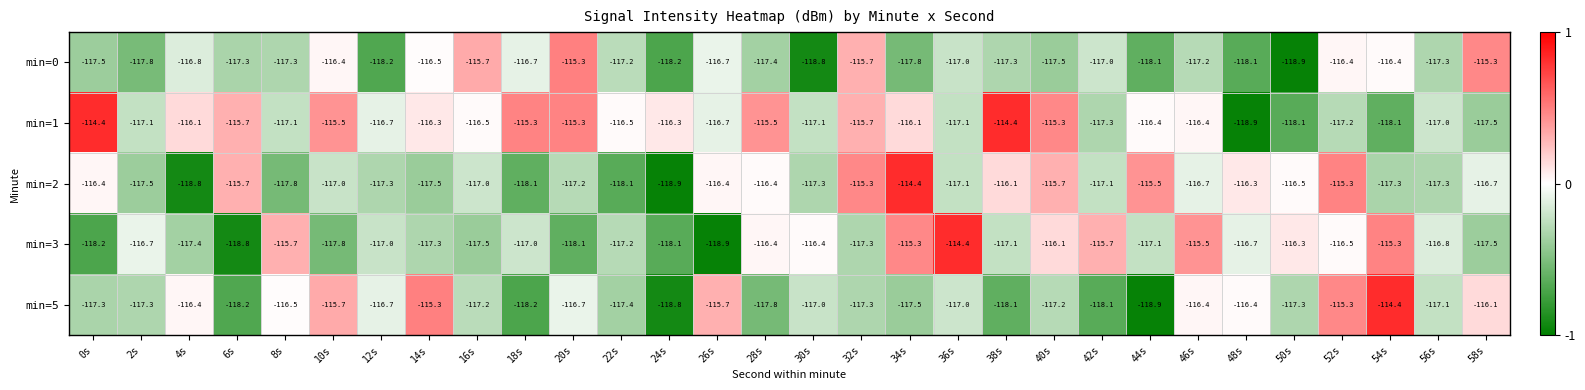

Count the number of categories in the chart.

30